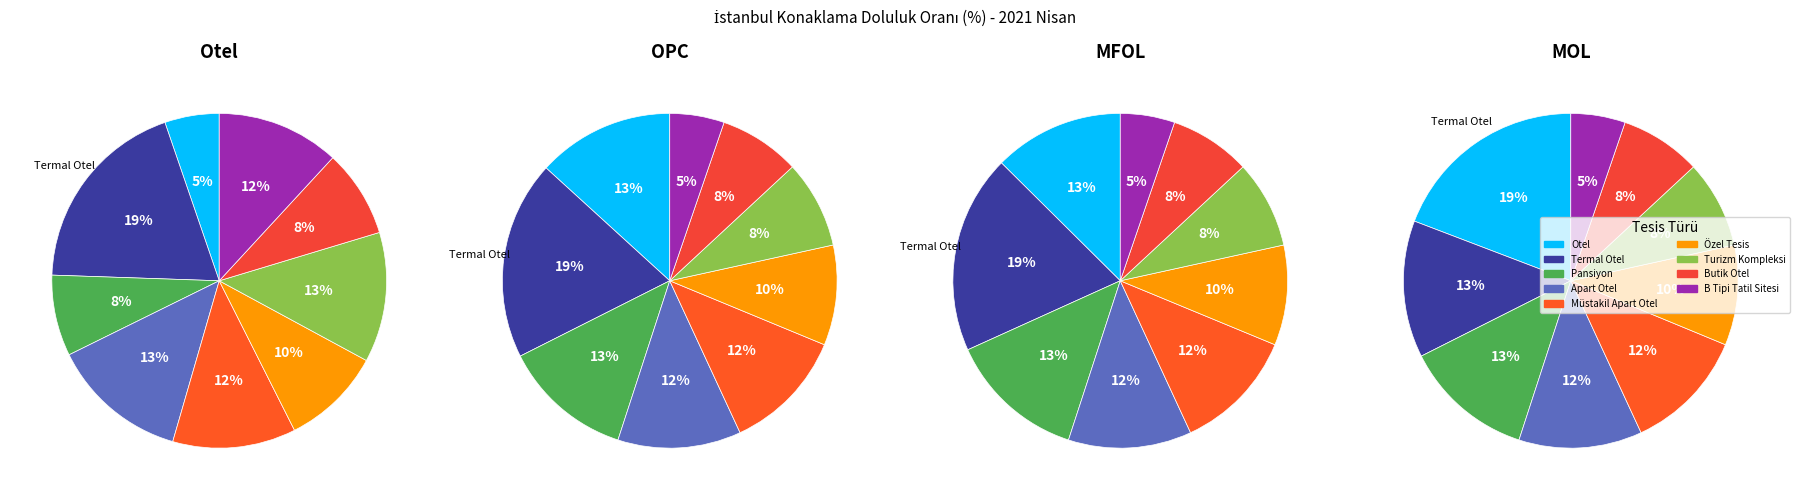

Does Butik Otel account for over 50% of the chart?

No